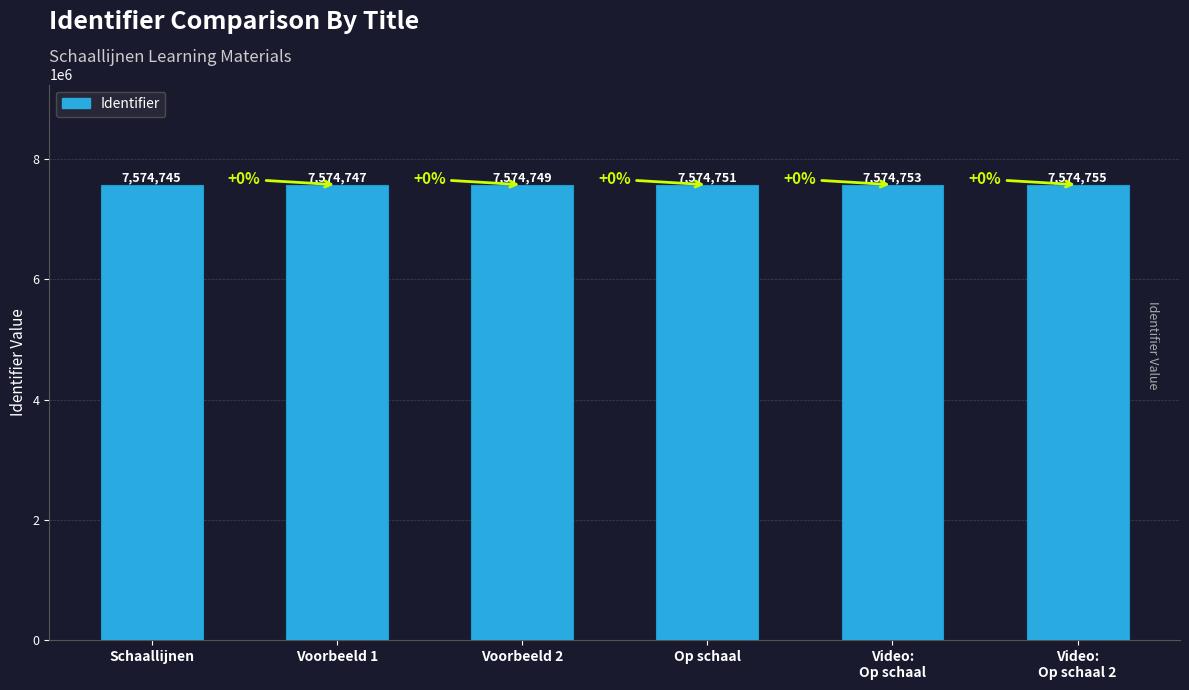

What is the label of the 5th bar from the left?

Video:
Op schaal